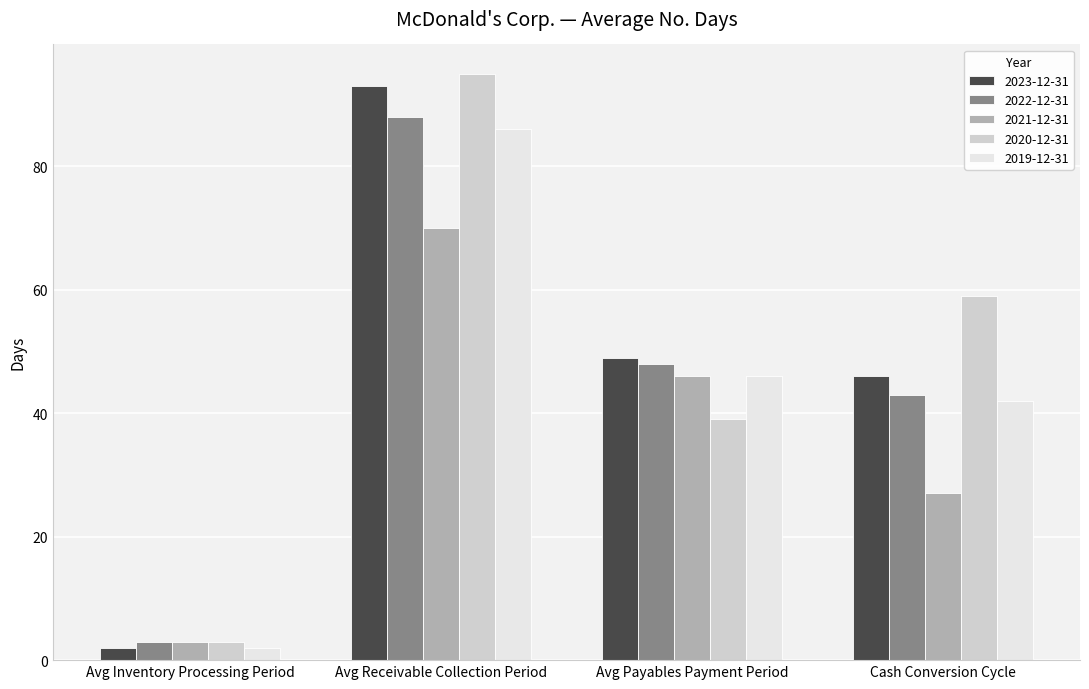

Reading left to right, extract all data points from this chart.

2023-12-31: Avg Inventory Processing Period=2	Avg Receivable Collection Period=93	Avg Payables Payment Period=49	Cash Conversion Cycle=46
2022-12-31: Avg Inventory Processing Period=3	Avg Receivable Collection Period=88	Avg Payables Payment Period=48	Cash Conversion Cycle=43
2021-12-31: Avg Inventory Processing Period=3	Avg Receivable Collection Period=70	Avg Payables Payment Period=46	Cash Conversion Cycle=27
2020-12-31: Avg Inventory Processing Period=3	Avg Receivable Collection Period=95	Avg Payables Payment Period=39	Cash Conversion Cycle=59
2019-12-31: Avg Inventory Processing Period=2	Avg Receivable Collection Period=86	Avg Payables Payment Period=46	Cash Conversion Cycle=42